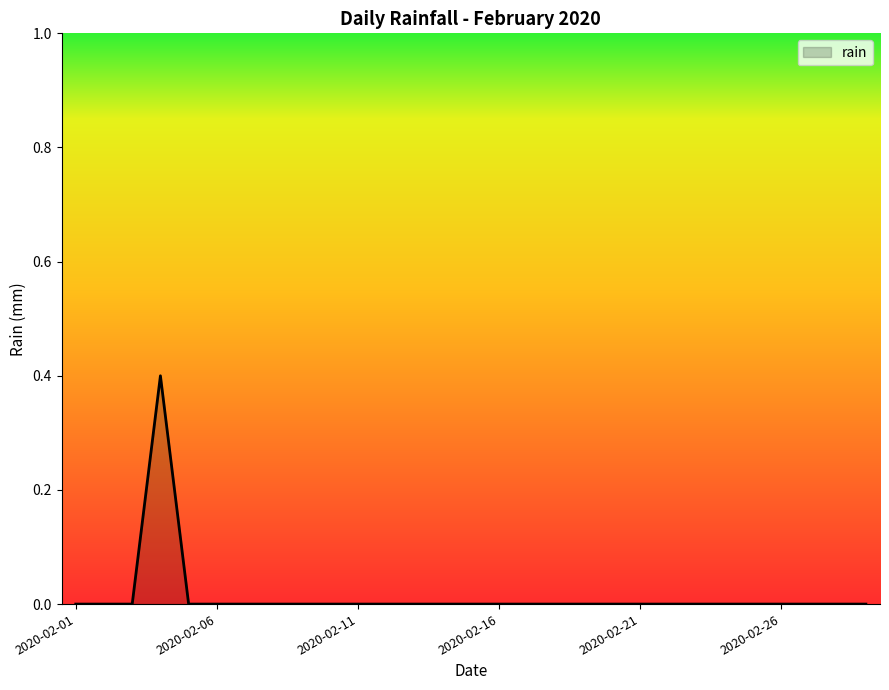

What is the difference between the maximum and minimum values?

0.4